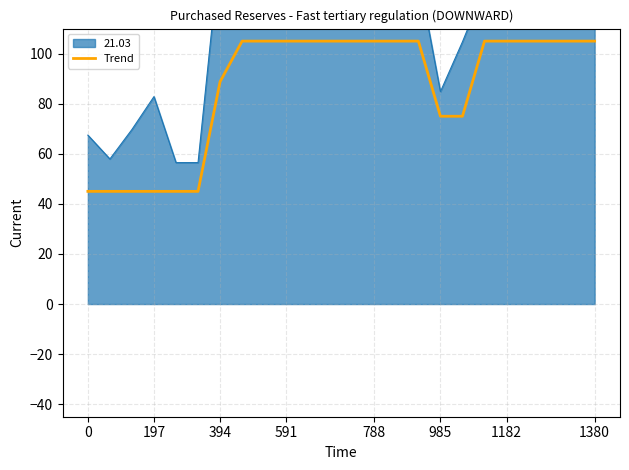

What is the difference between the maximum and minimum values?

60.0